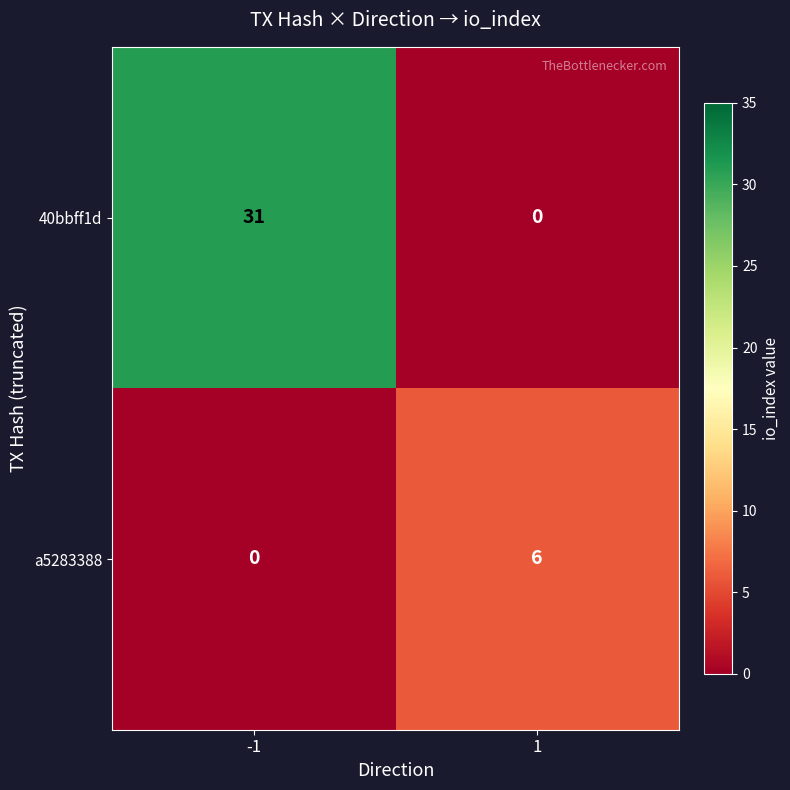

How many distinct data groups are displayed?

2